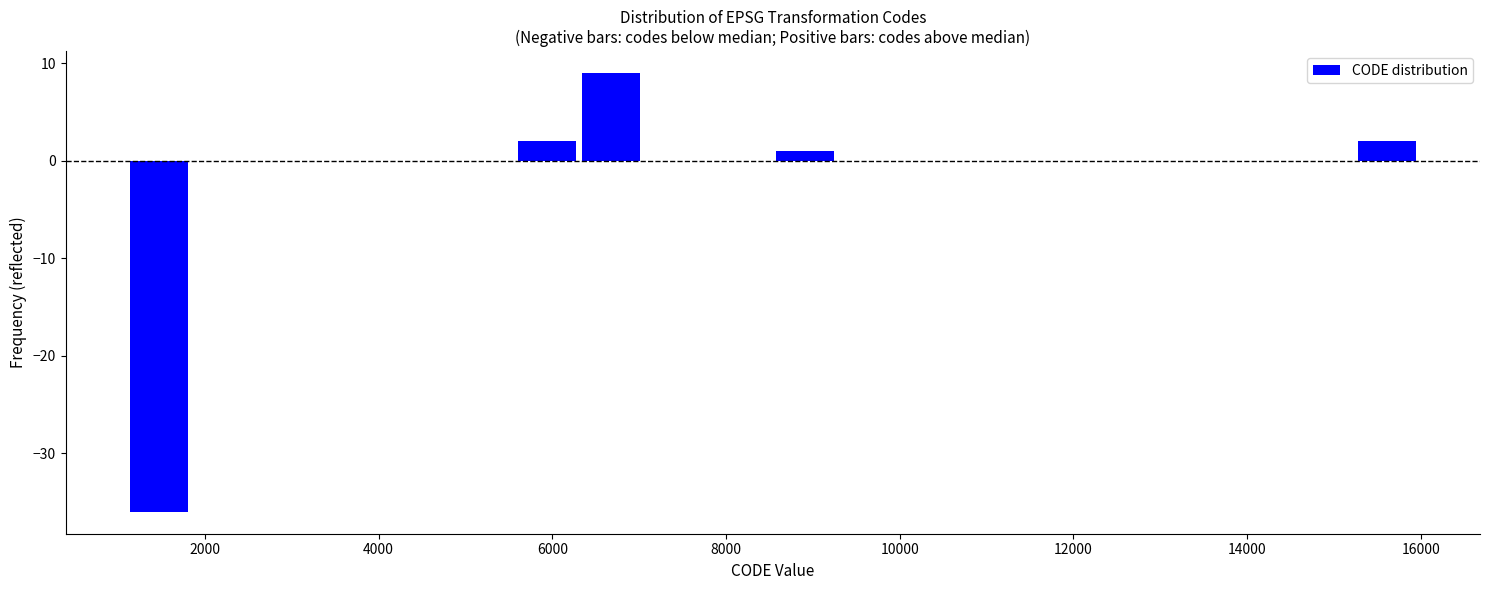

Around what value on the x-axis is the tallest bar? Give the approximate position of its centre, as read against the axis.

6600